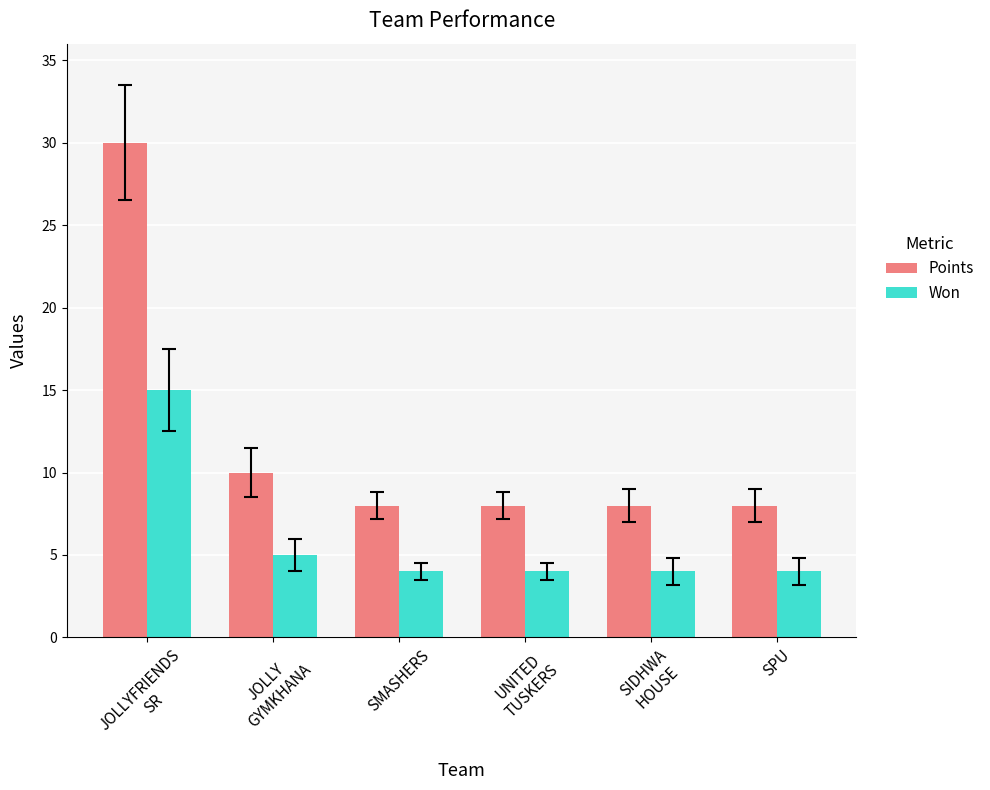

Which series has the widest spread of values?

Points